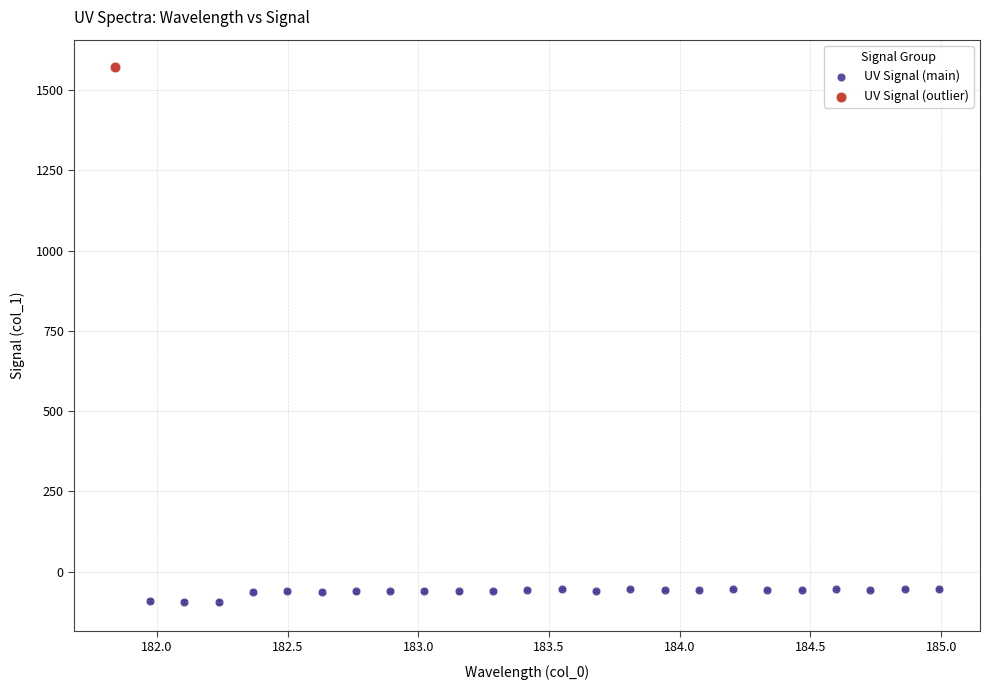

What are all the series names shown in the legend?

UV Signal (main), UV Signal (outlier)